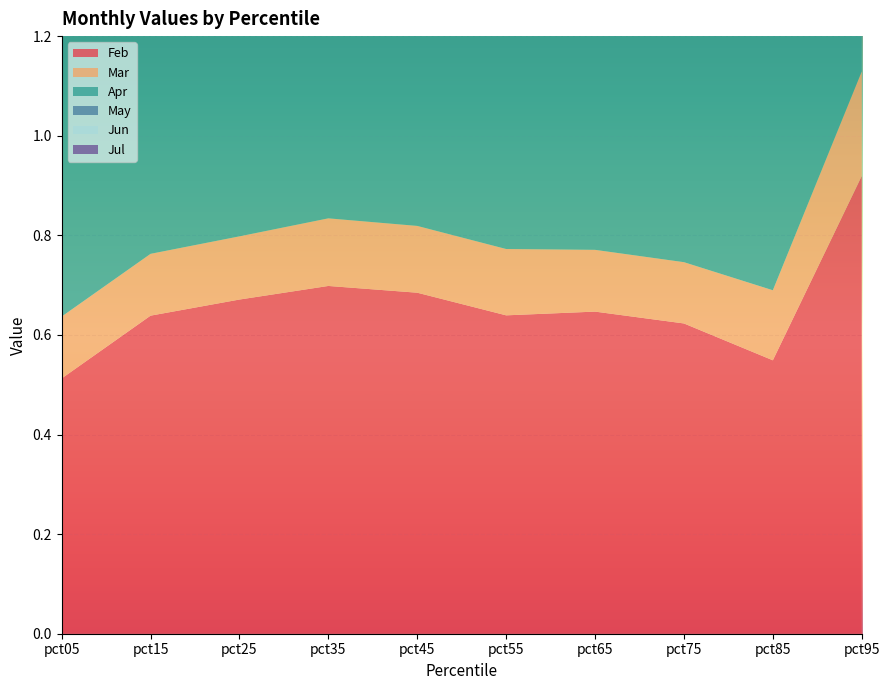

Reading left to right, list all the values displayed in this chart.

Feb: 0.5	0.6	0.7	0.7	0.7	0.6	0.6	0.6	0.5	0.9
Mar: 0.1	0.1	0.1	0.1	0.1	0.1	0.1	0.1	0.1	0.2
Apr: 0.8	0.8	0.8	0.9	0.9	0.9	0.9	1.0	1.0	1.0
May: 0.5	0.6	0.6	0.6	0.6	0.6	0.6	0.7	0.7	0.8
Jun: 0.4	0.7	0.7	0.7	0.8	0.9	0.9	1.0	0.9	0.8
Jul: 0.4	0.4	0.5	0.5	0.6	0.6	0.6	0.6	0.6	0.9